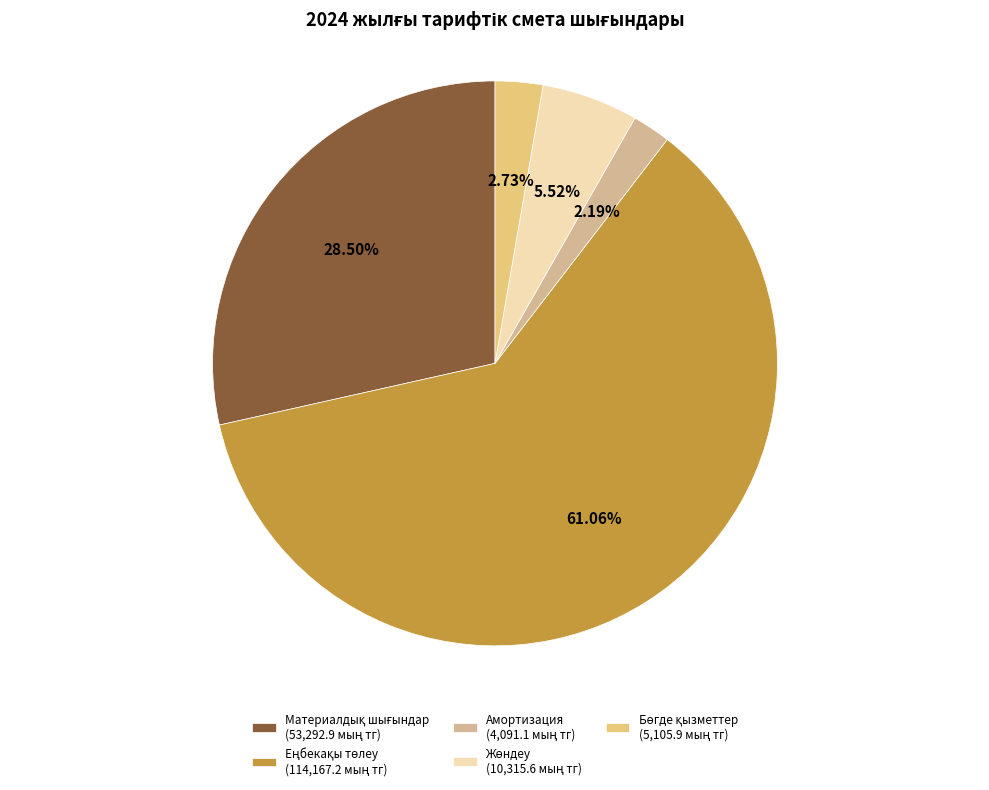

What is the smallest slice in the pie chart?

Негізгі құралдардың амортизациясы